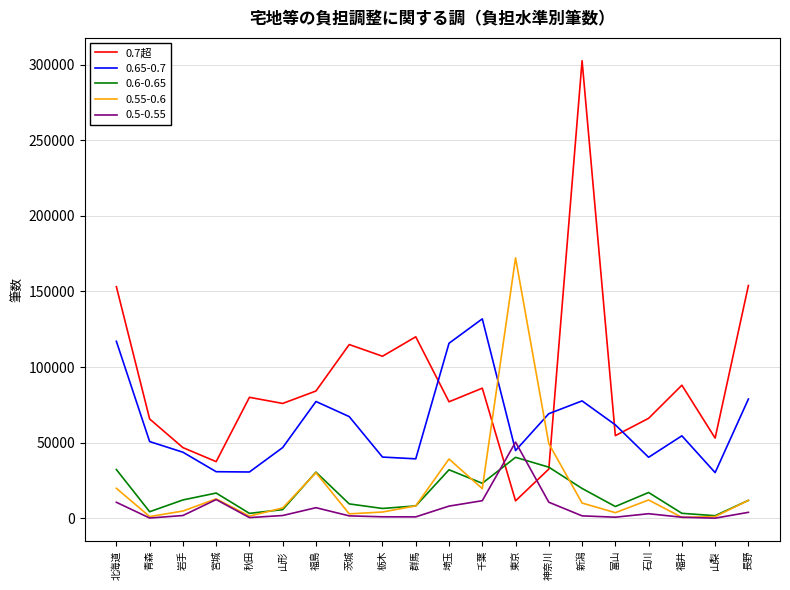

What is the total value across all series at 北海道?

332741